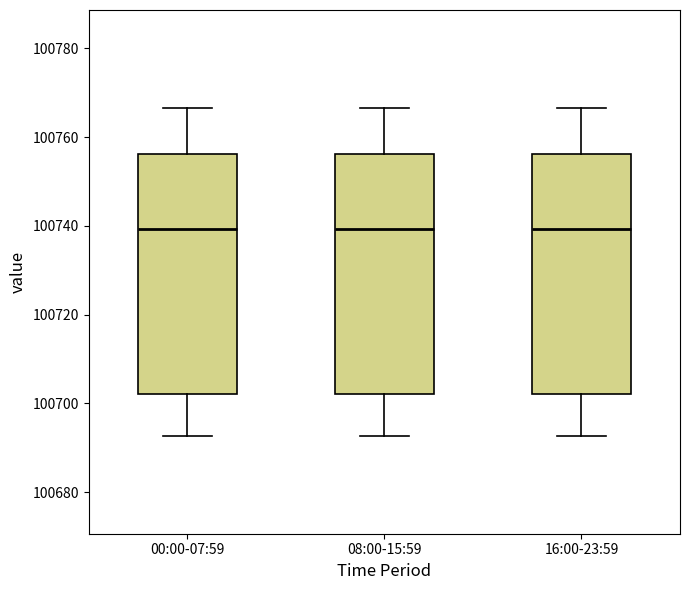

Where is the lower edge of the box for 00:00-07:59 on the y-axis? The values are not printed on the chart, so give them approximately, as read against the axis.

100702